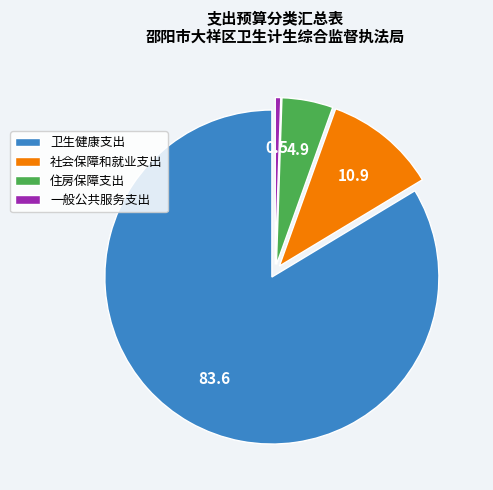

Which slice is the smallest?

一般公共服务支出